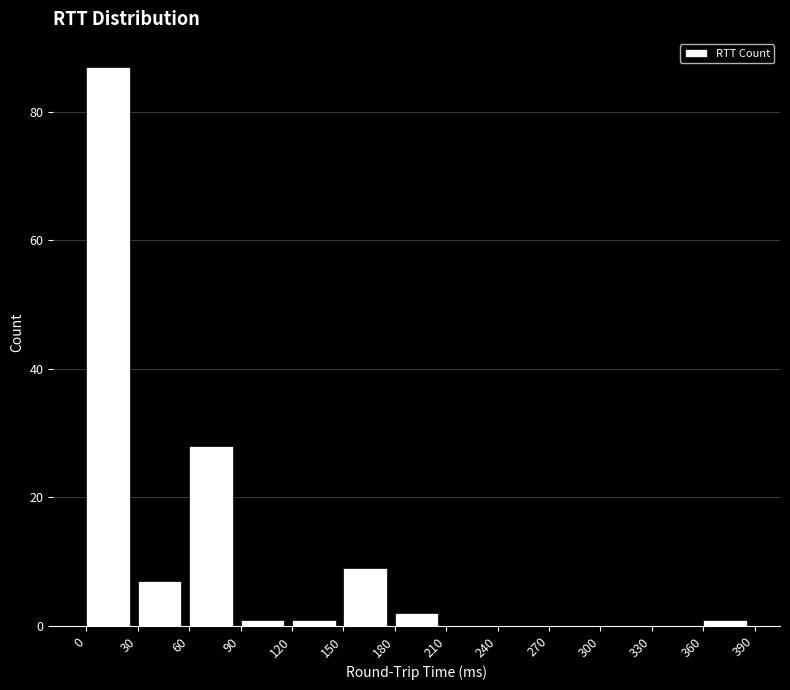

Reading left to right, list every bar in this chart as the range it spans on the x-axis followed by its height. The values are not printed on the chart, so give them approximately, as read against the axis.

0 to 30: 88
30 to 60: 8
60 to 90: 28
90 to 120: under 2
120 to 150: under 2
150 to 180: 10
180 to 210: 2
210 to 240: 0
240 to 270: 0
270 to 300: 0
300 to 330: 0
330 to 360: 0
360 to 390: under 2